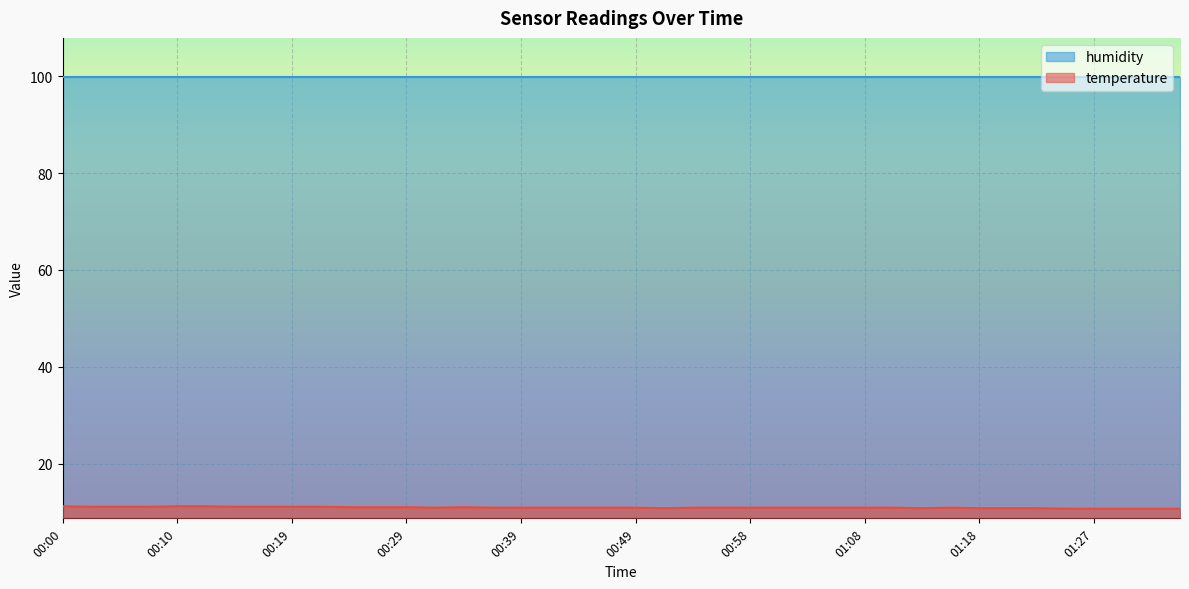

What is the difference between the maximum and minimum values?

0.5